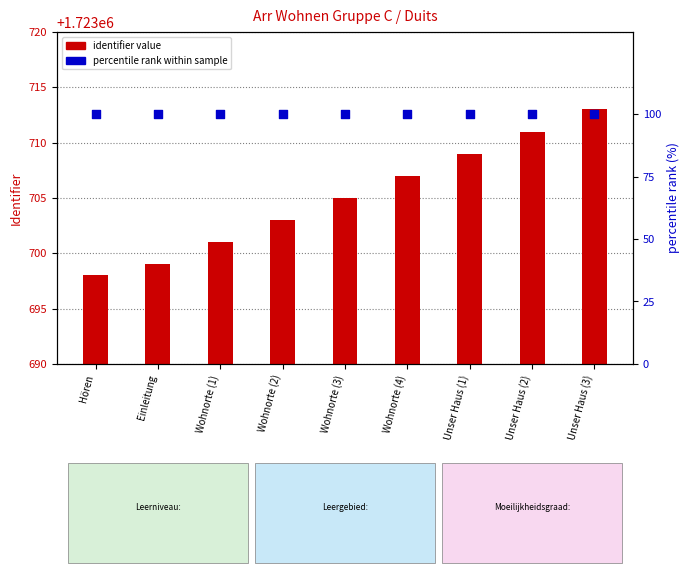

Is the value of identifier value at Unser Haus (1) greater than the value of percentile rank within sample at Hören?

Yes